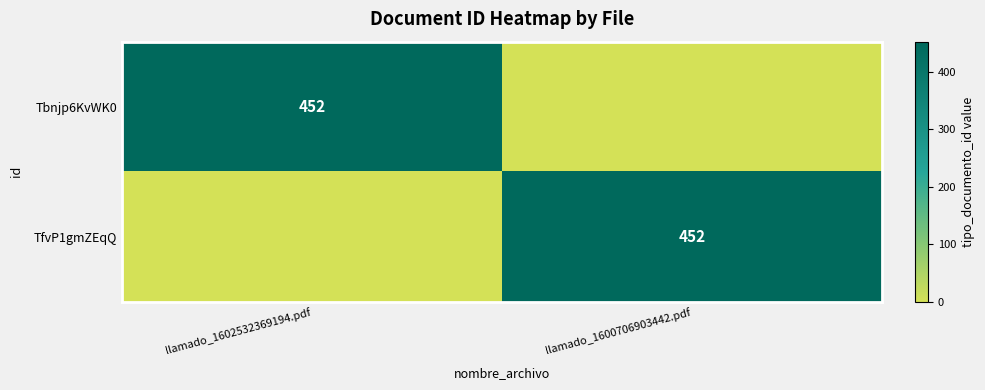

Which has a higher value, llamado_1602532369194.pdf or llamado_1600706903442.pdf?

llamado_1602532369194.pdf